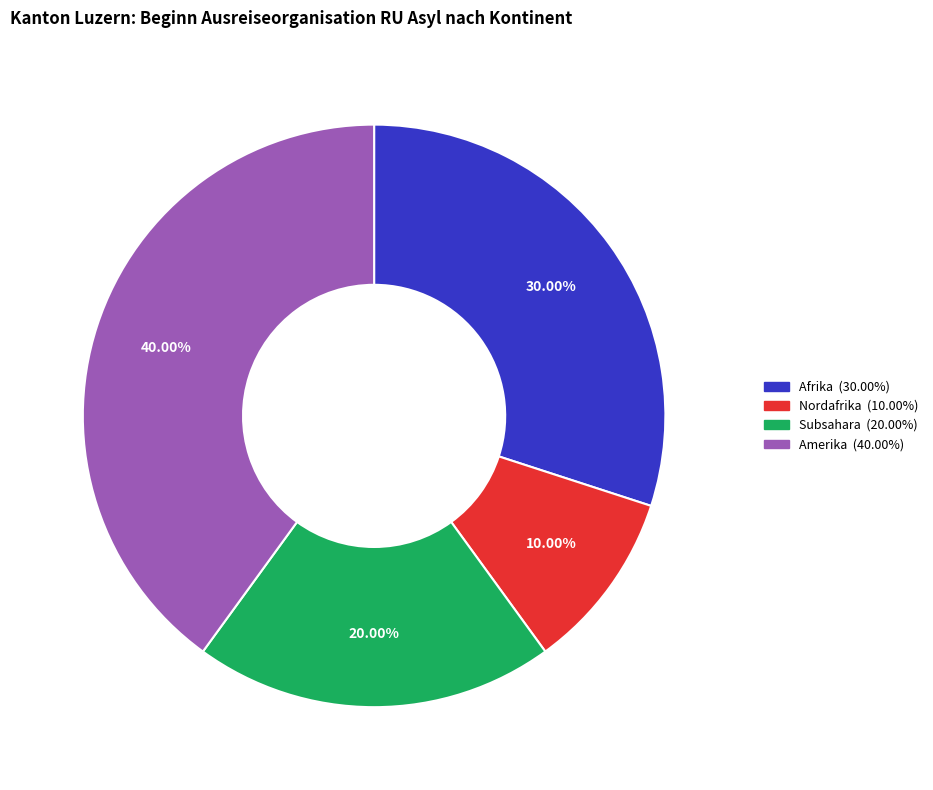

How many slices are in this pie chart?

4